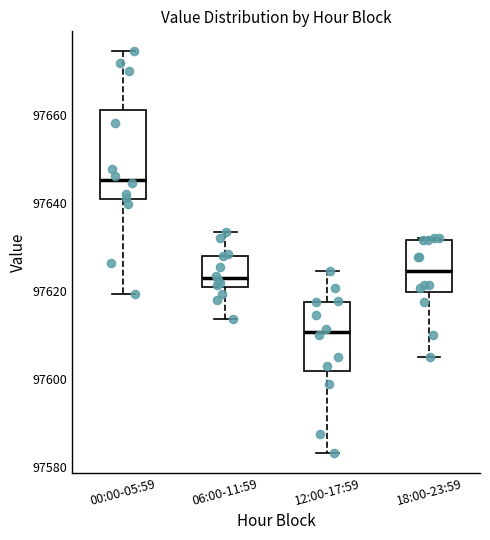

Which box's median line is the lowest?

12:00-17:59